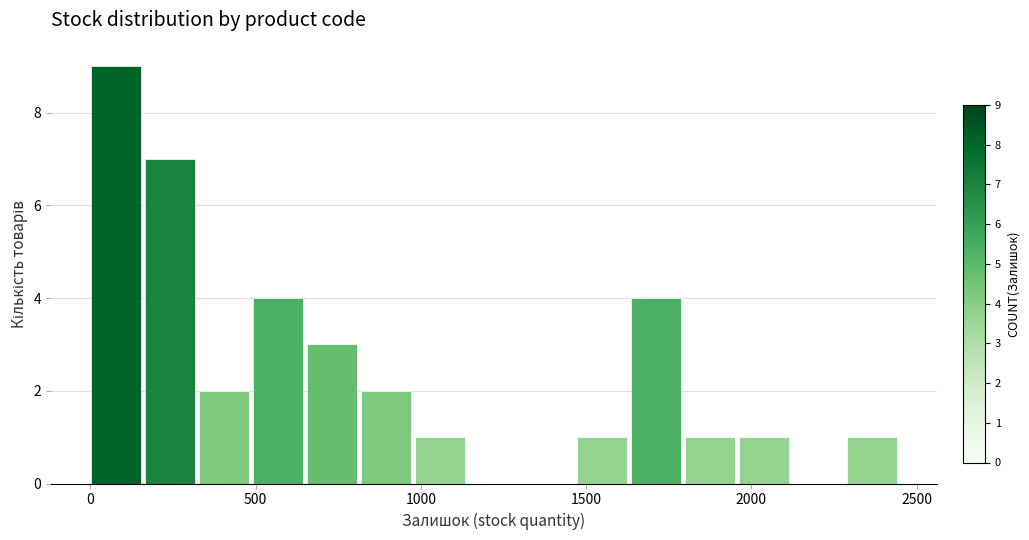

Around what value on the x-axis is the tallest bar? Give the approximate position of its centre, as read against the axis.

100